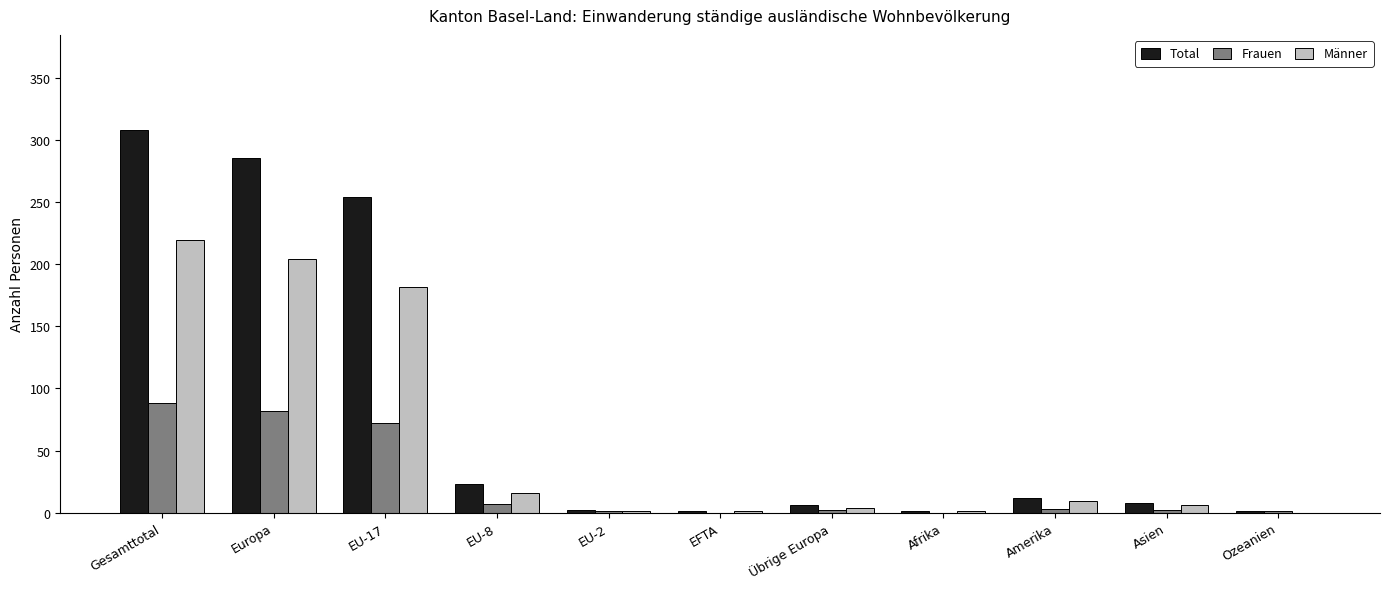

Which series has the widest spread of values?

Total